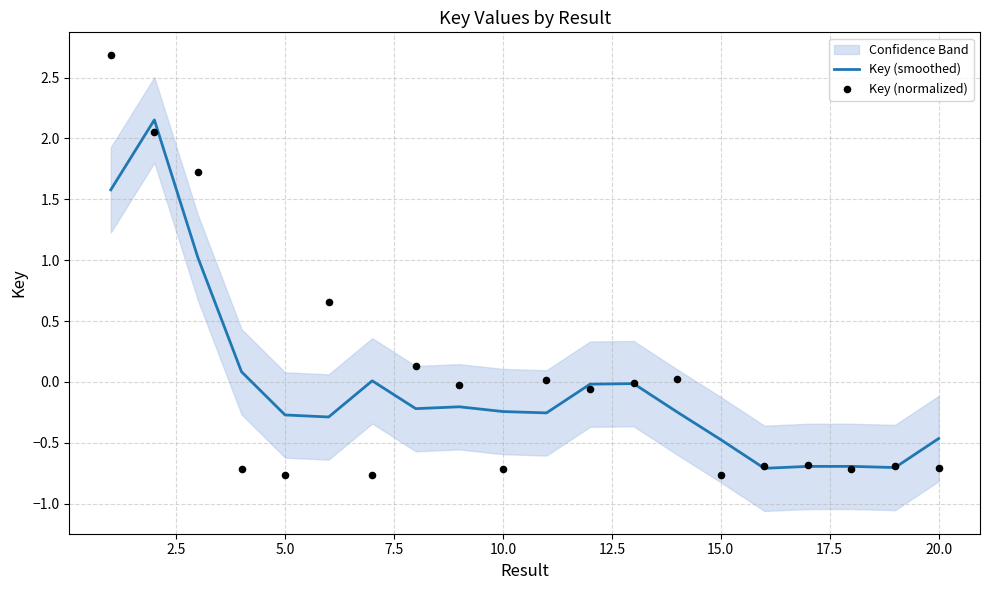

What is the lowest value of the Key (smoothed) series?

-0.7